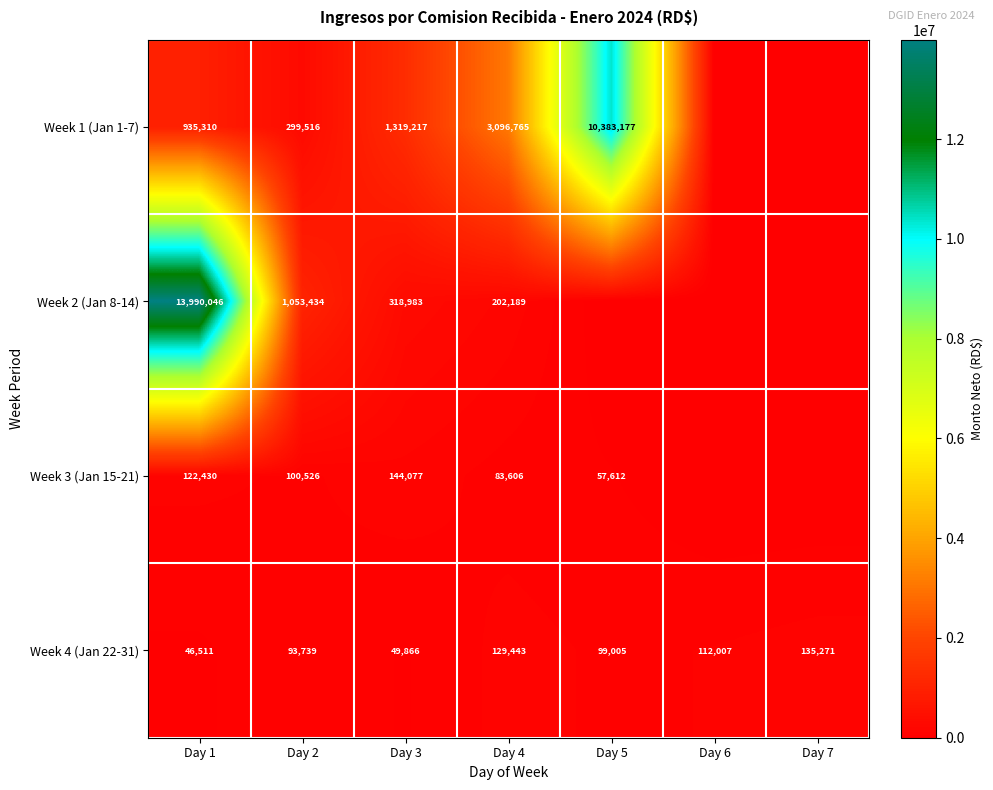

Count the number of categories in the chart.

7